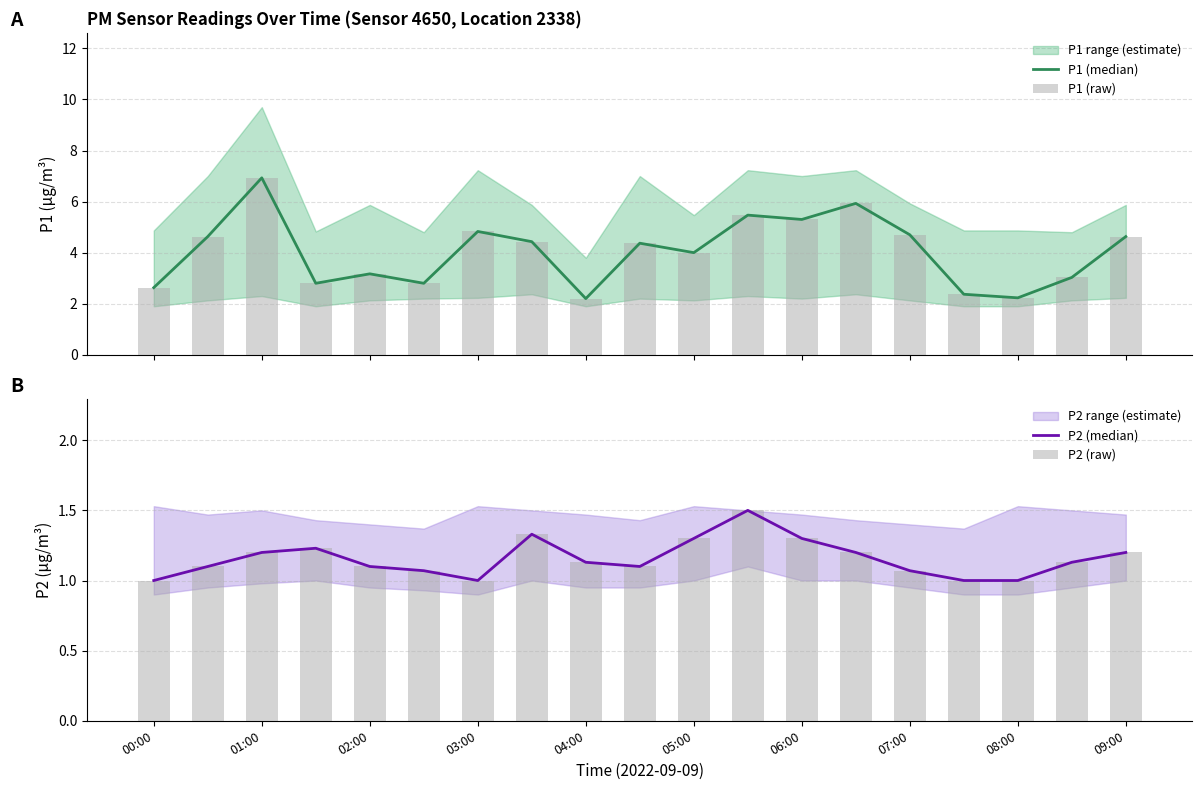

The value of P1 (median) at 07:00 is 7.8. True or false?

False